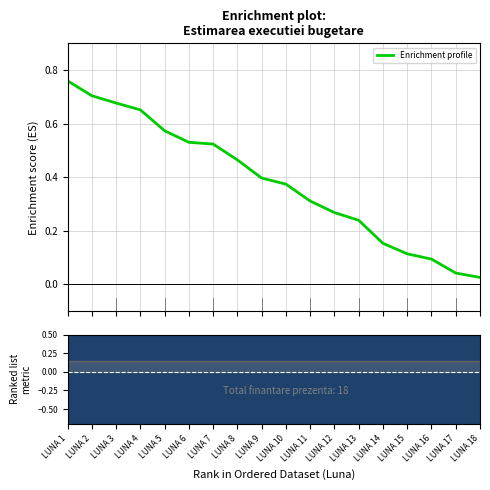

True or false: Ranking metric scores has more than 1 points higher than both neighbors.

False